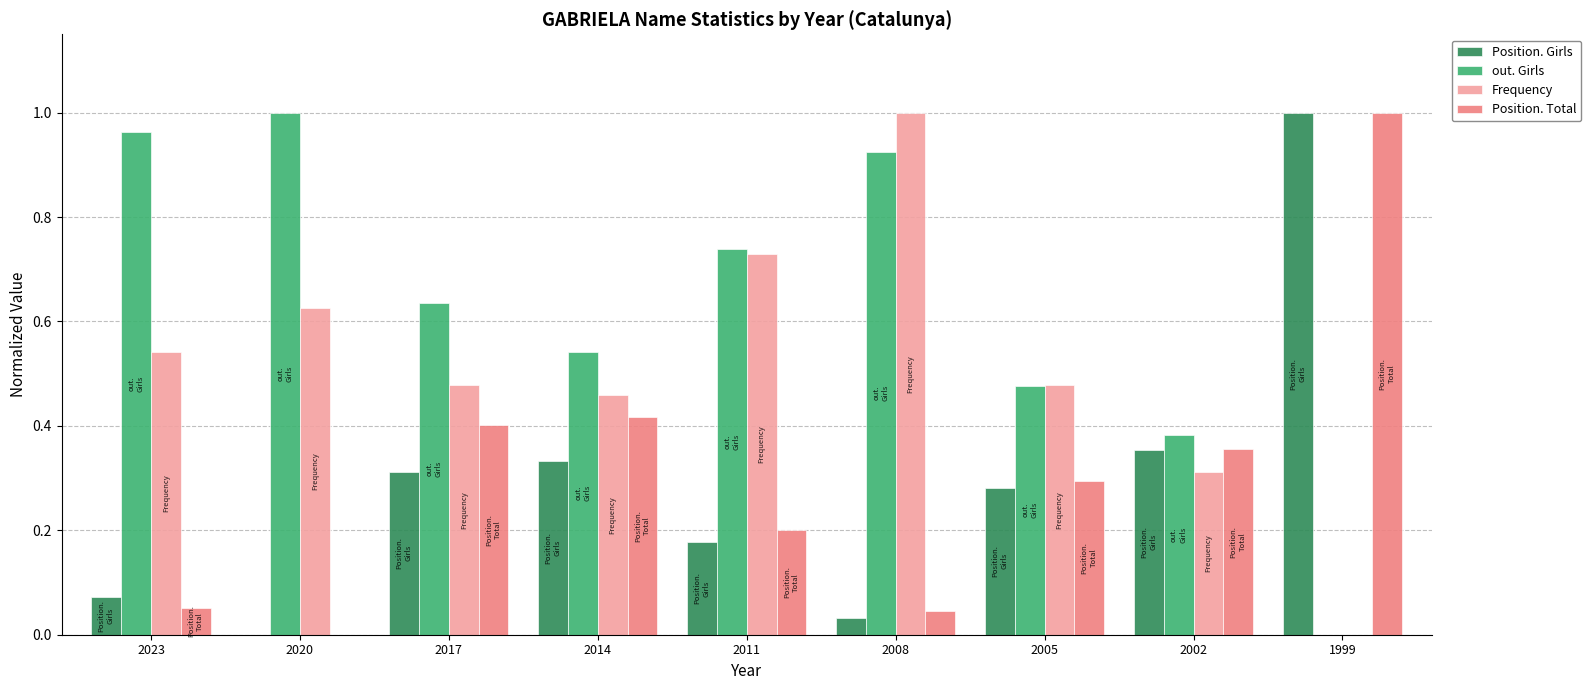

What is the sum of all Position. Girls values?

2.6